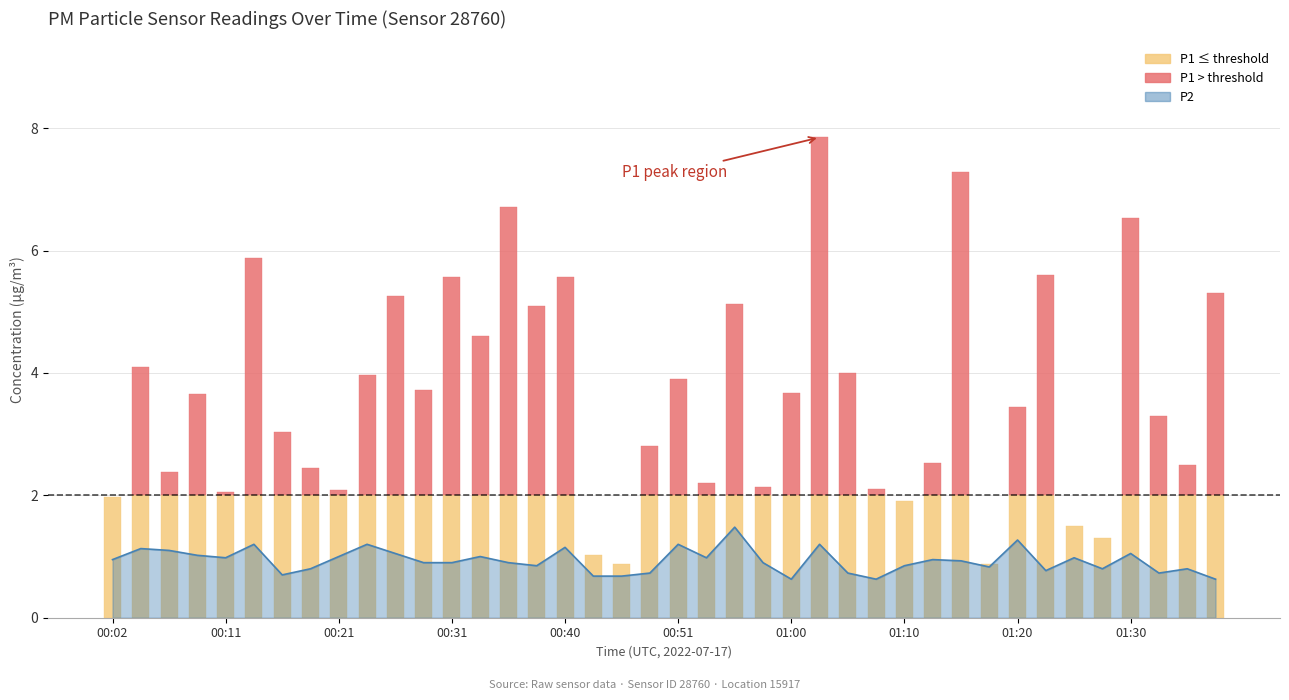

What position from the left is 01:30?

37